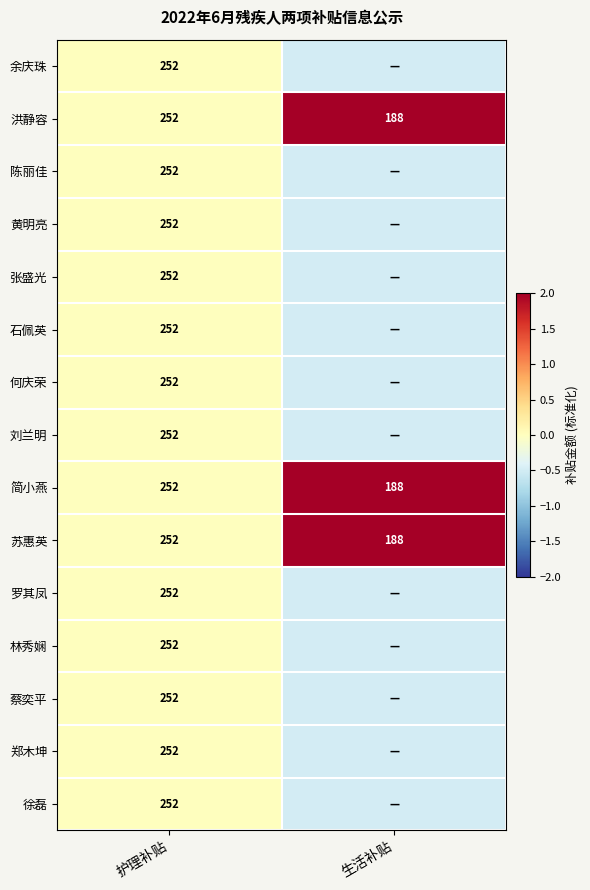

At which category is the sum across all series the highest?

护理补贴